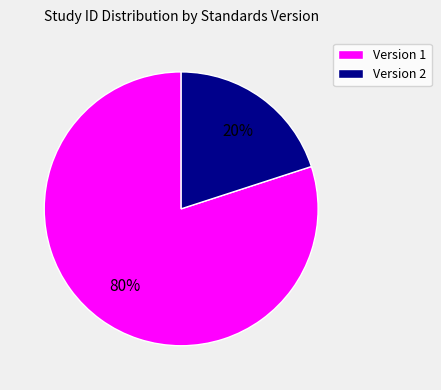

Is it true that Version 2 is 9% of the pie?

False